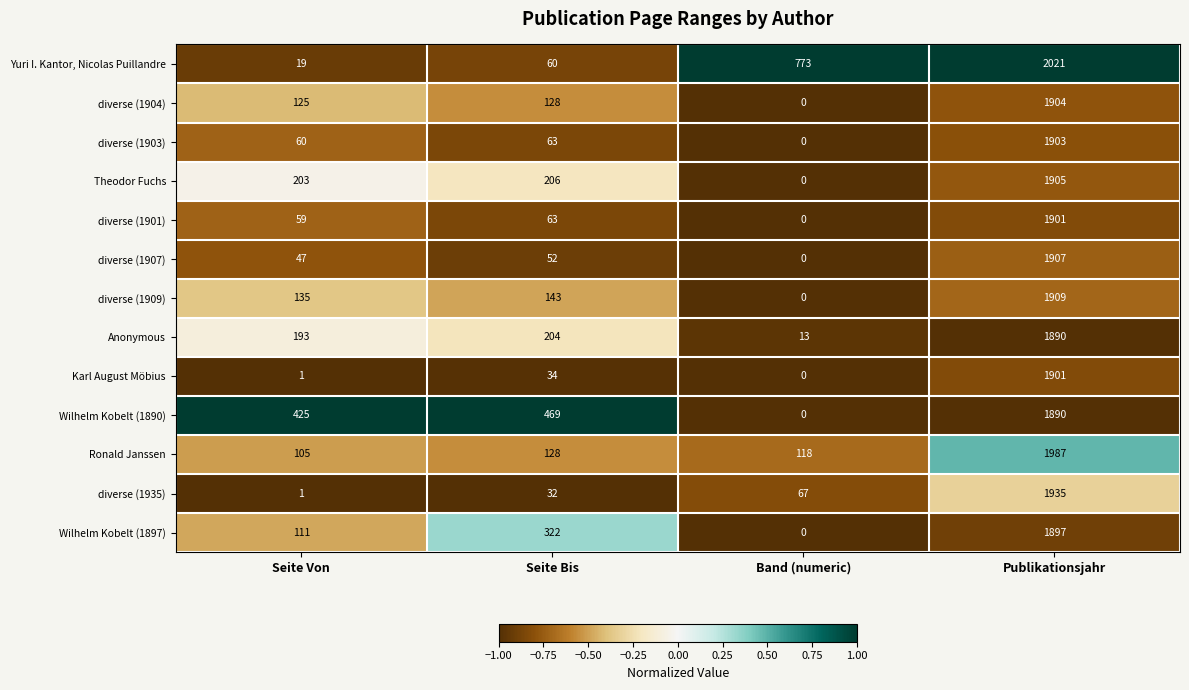

Rank the categories by Theodor Fuchs value from highest to lowest.

Publikationsjahr, Seite Bis, Seite Von, Band (numeric)